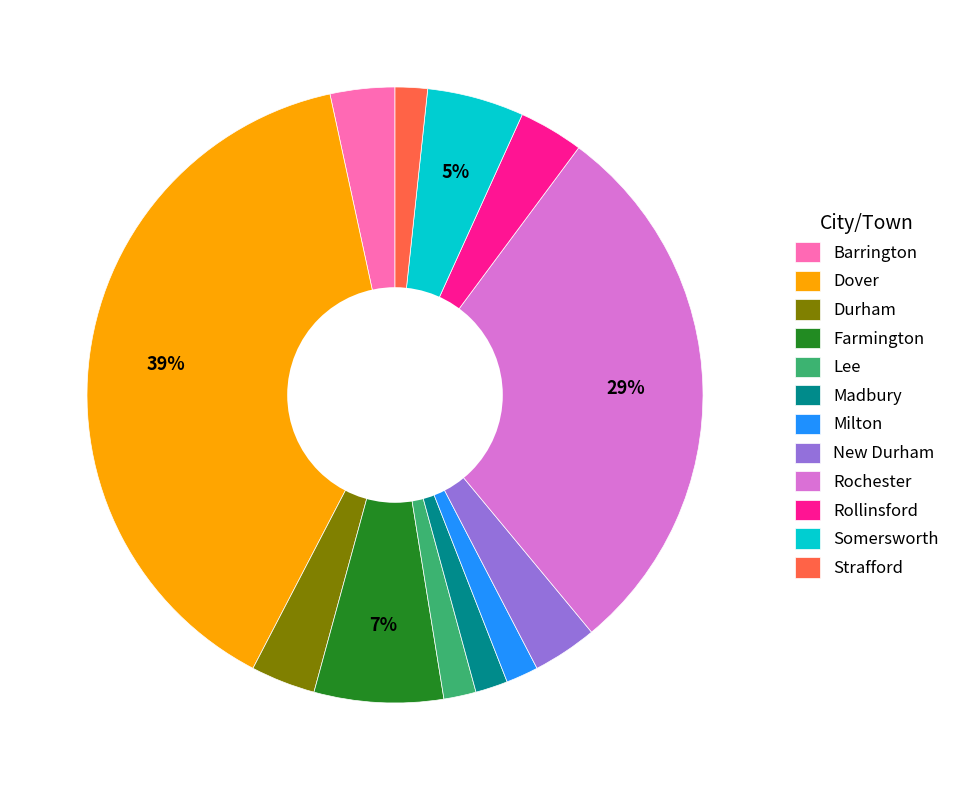

Which category has the biggest portion of the pie?

Dover